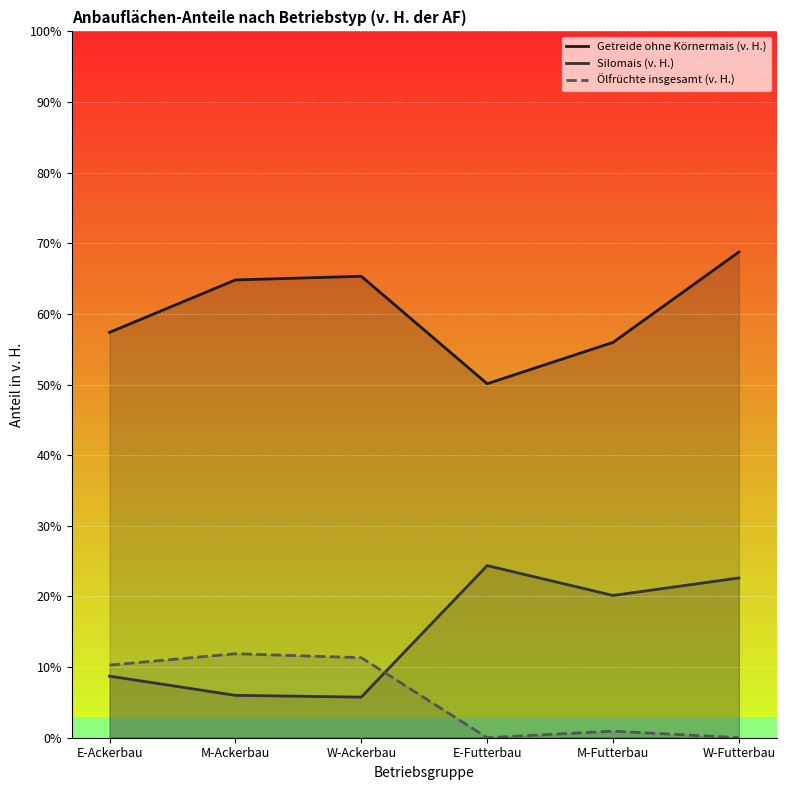

Rank the series by their average value, from lowest to highest.

Ölfrüchte insgesamt (v. H.), Silomais (v. H.), Getreide ohne Körnermais (v. H.)